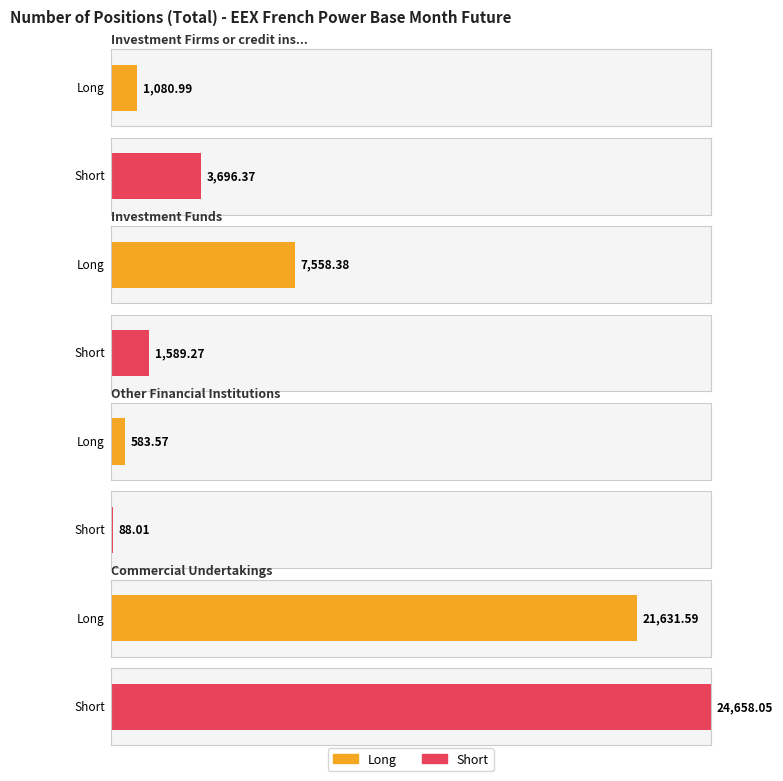

How many bars are there in each group?

2